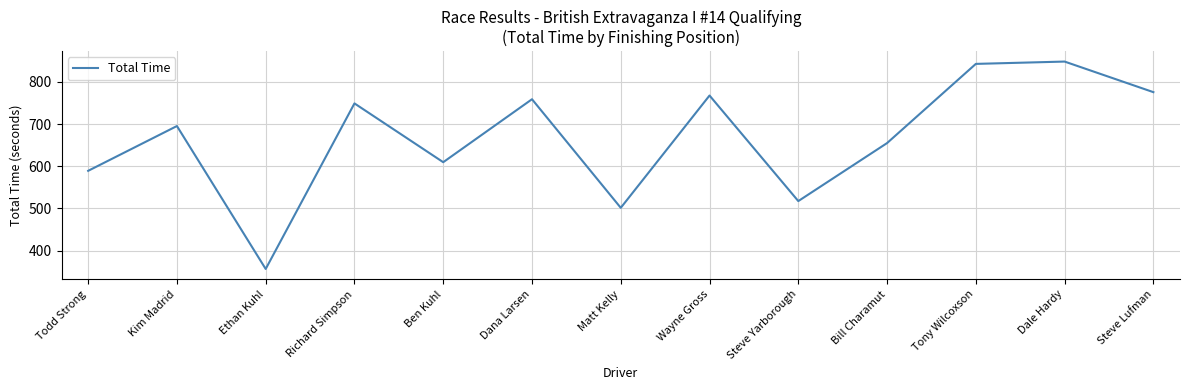

What is the sum of the values at Tony Wilcoxson and Todd Strong?

1432.1